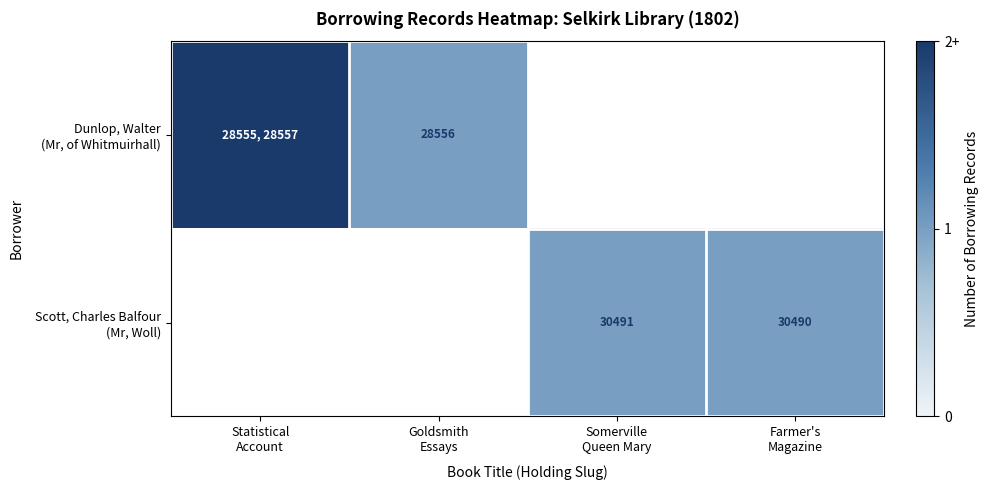

Which series has the widest spread of values?

Dunlop, Walter (Mr, of Whitmuirhall)